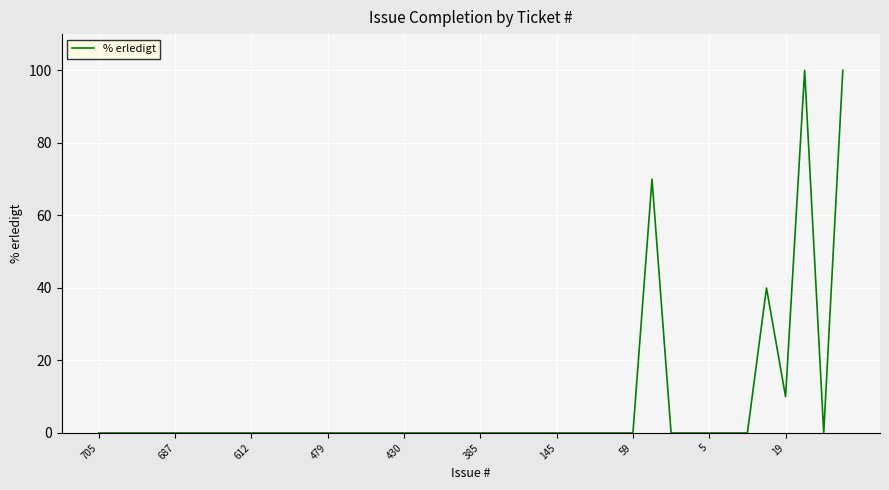

What is the greatest value displayed?

100